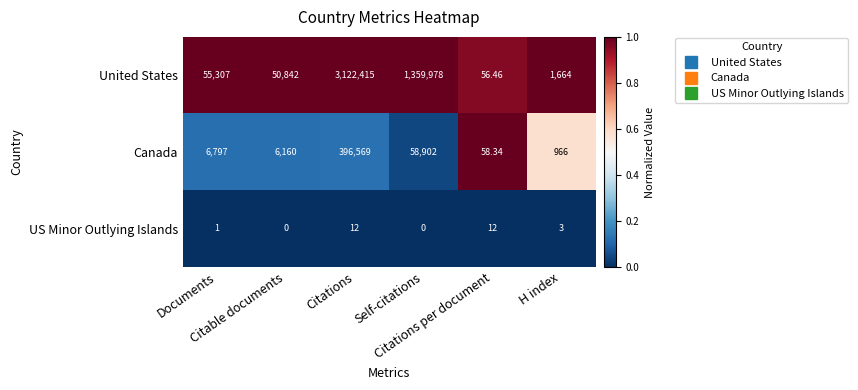

Rank the series by their maximum value, from highest to lowest.

United States, Canada, US Minor Outlying Islands